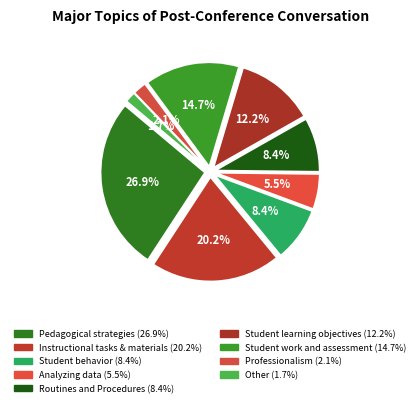

What portion of the pie excludes Student behavior?

91.6%